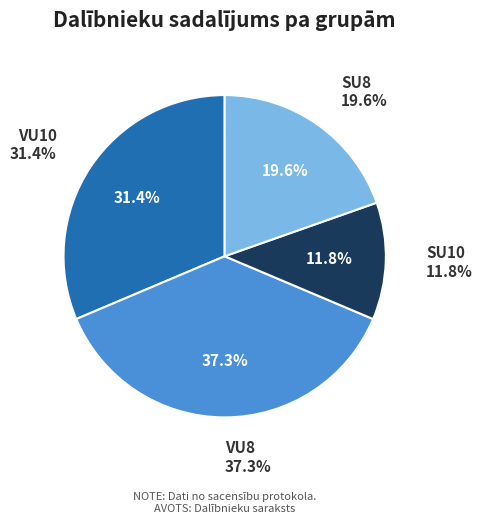

To the nearest percent, what portion does SU8 represent?

20%